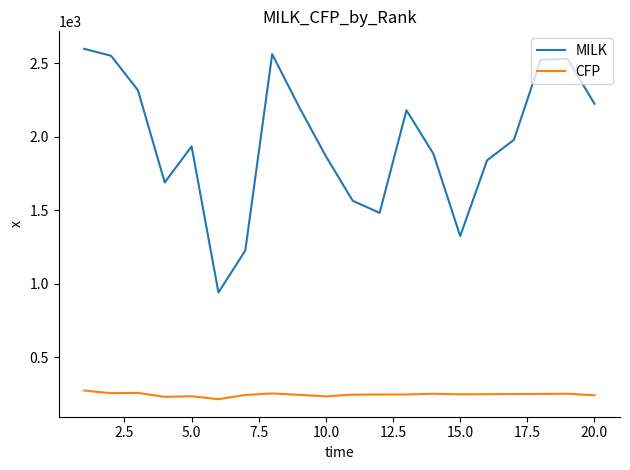

Which series has the largest range (max minus min)?

MILK